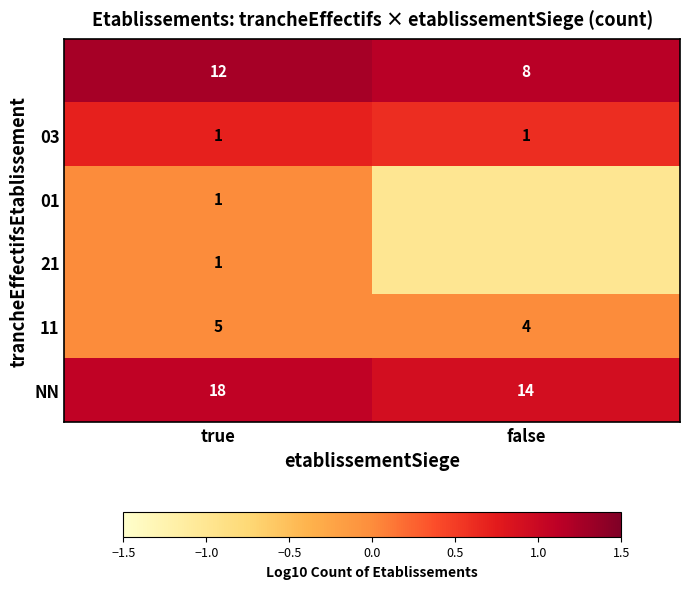

What is the difference between the NN values at true and false?

4